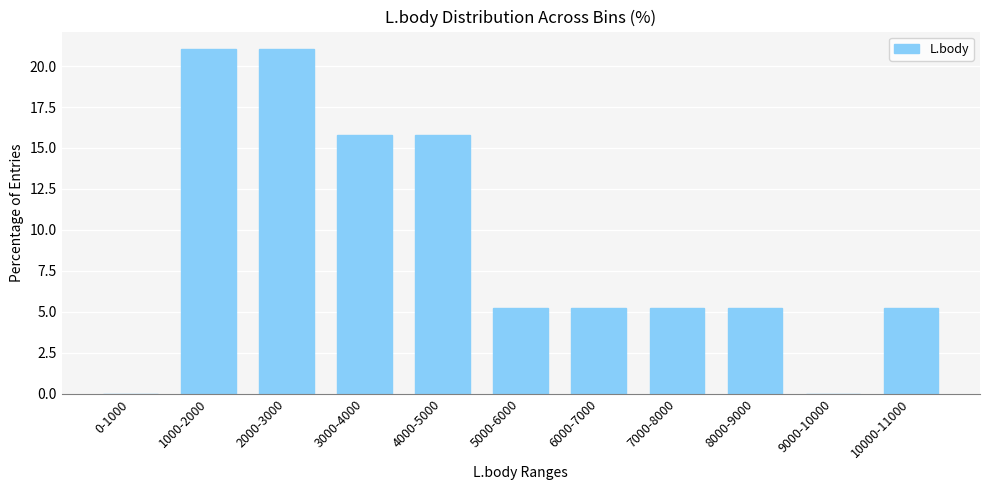

Reading left to right, extract all data points from this chart.

0-1000=0.0	1000-2000=21.1	2000-3000=21.1	3000-4000=15.8	4000-5000=15.8	5000-6000=5.3	6000-7000=5.3	7000-8000=5.3	8000-9000=5.3	9000-10000=0.0	10000-11000=5.3